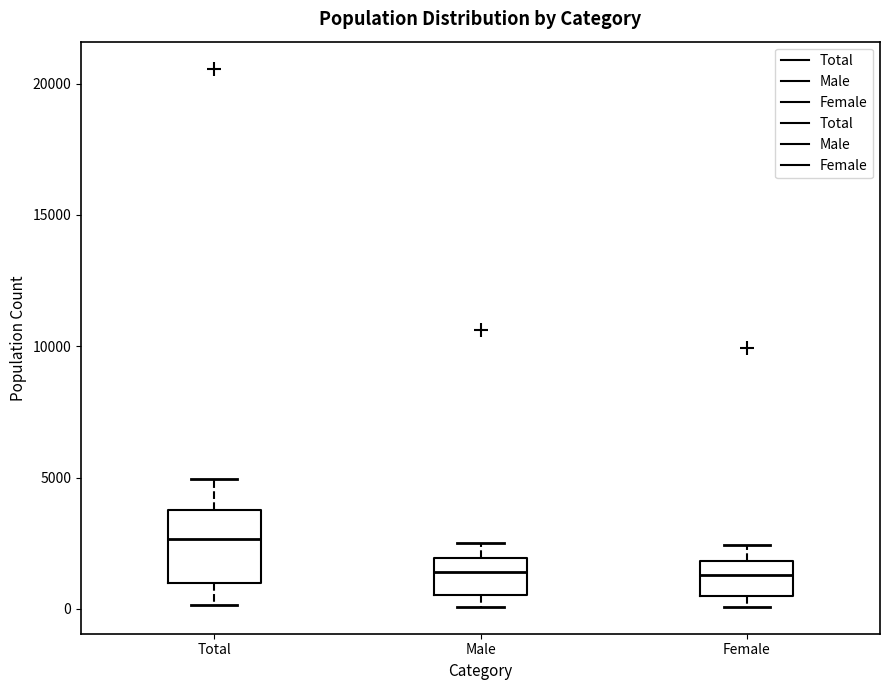

Where does the median line of the box for Female sit on the y-axis? The values are not printed on the chart, so give them approximately, as read against the axis.

1500